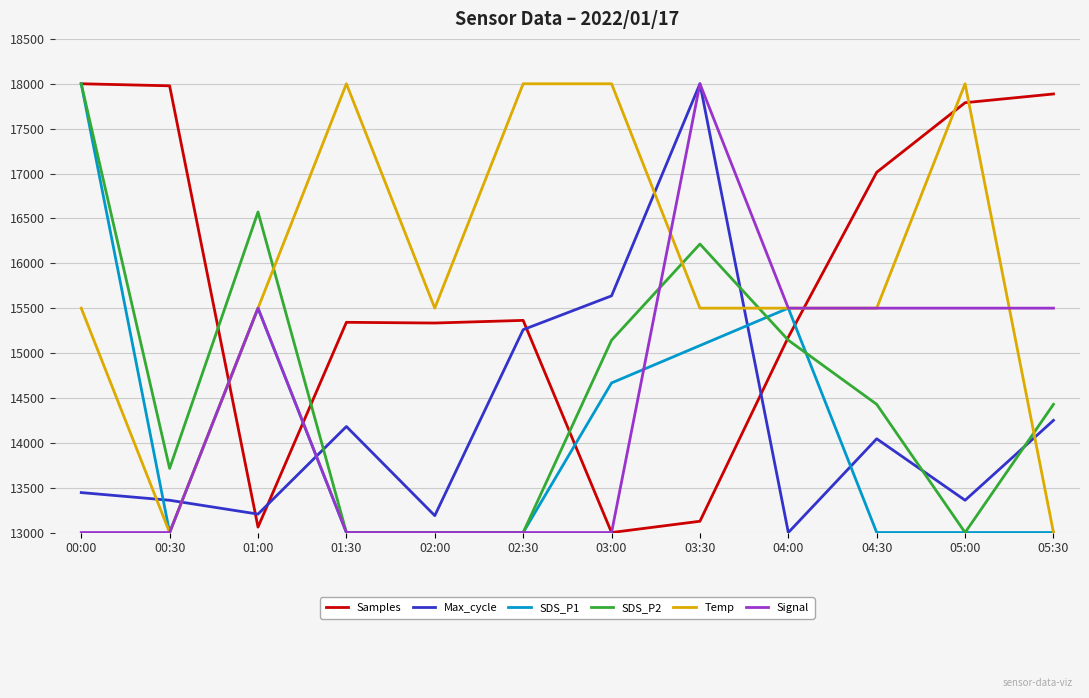

What is the spread (max minus min) of values at 00:30?

4977.1